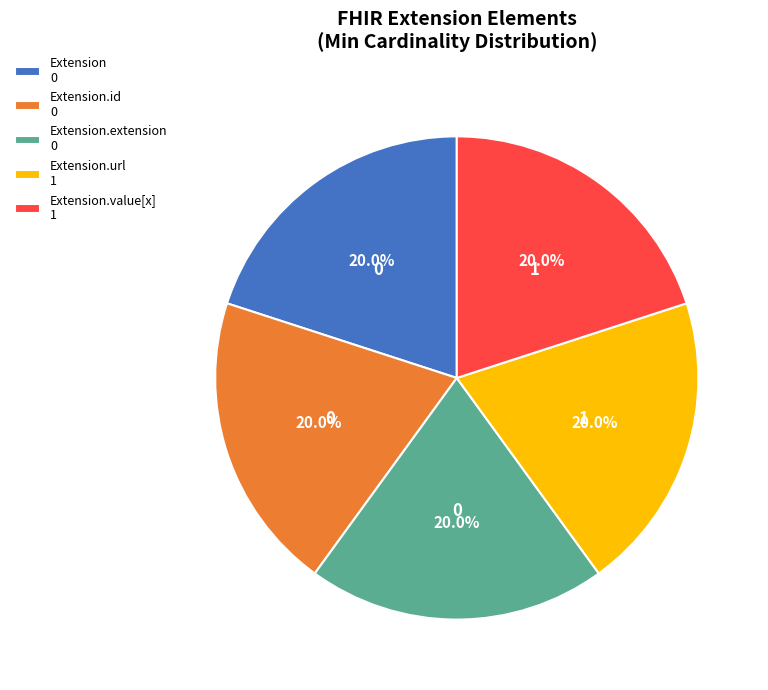

Does any single category account for the majority?

No